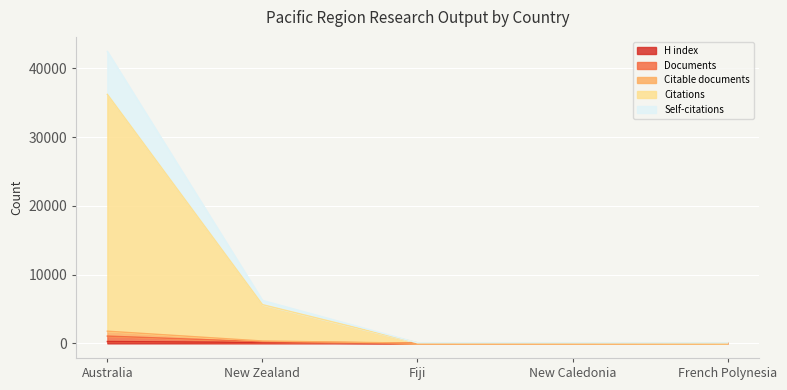

Is it true that Documents equals 55 at French Polynesia?

False